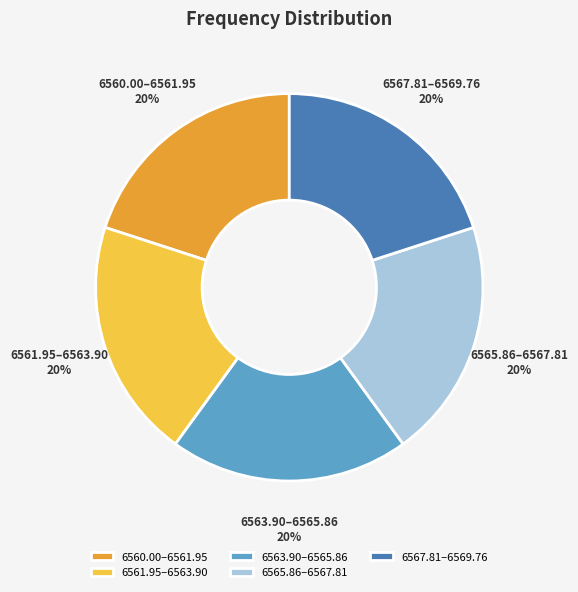

To the nearest percent, what is the average slice percentage?

20%